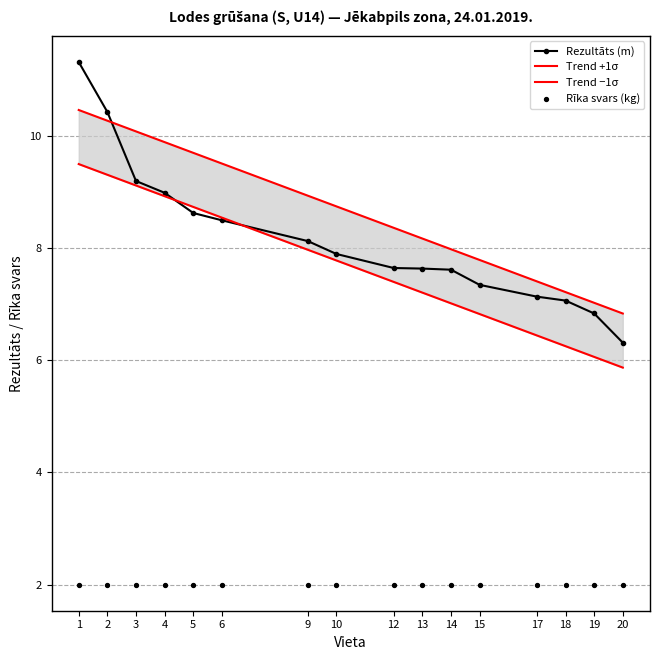

Which series contains the lowest Y value?

Rīka svars (kg)